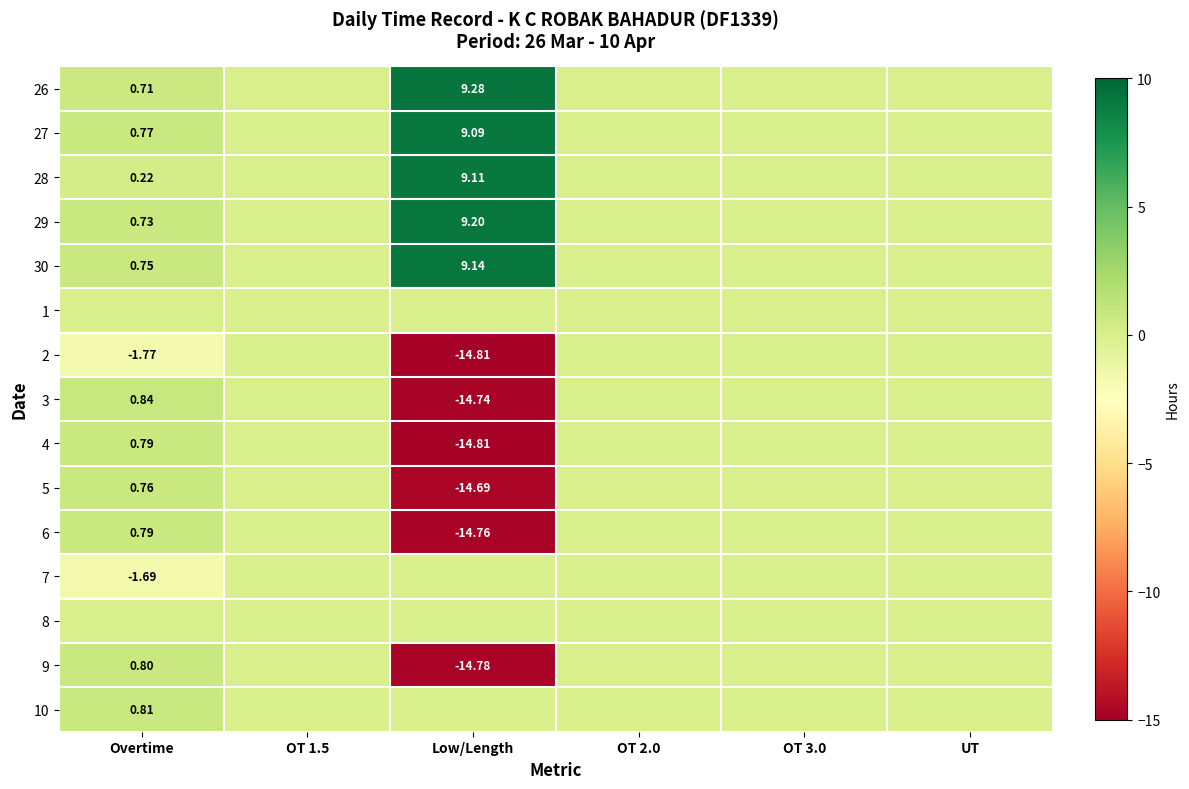

Is the value of 9 at Low/Length greater than the value of 6 at Overtime?

No